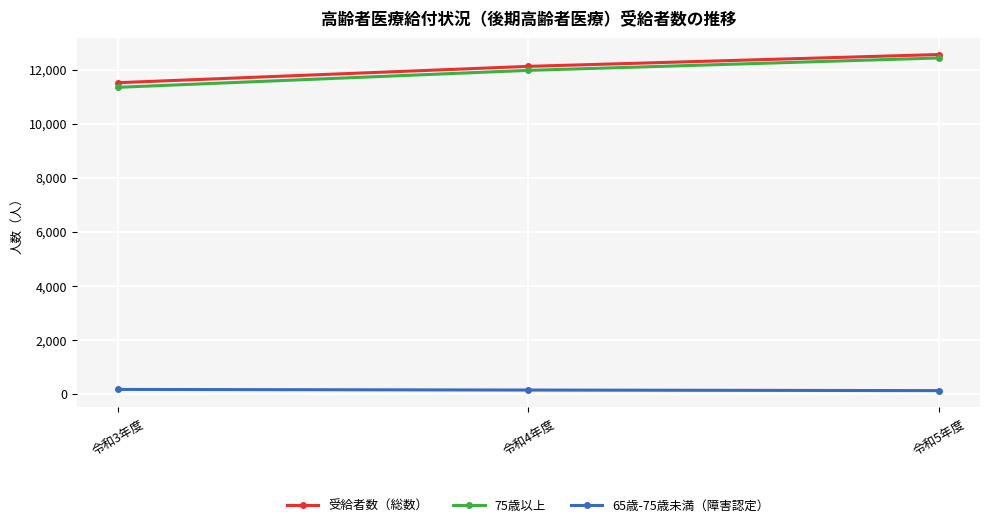

Which series changed the most between 令和3年度 and 令和4年度?

75歳以上